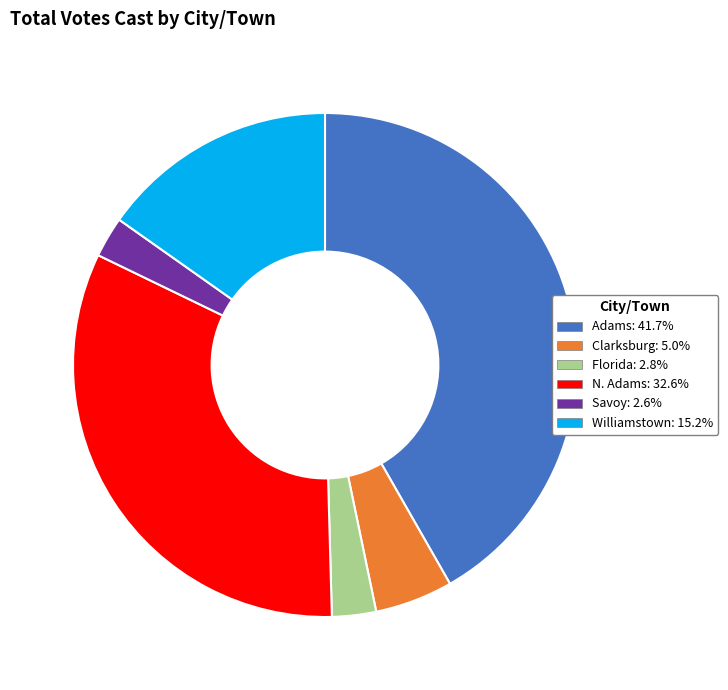

Is N. Adams the majority of the pie?

No